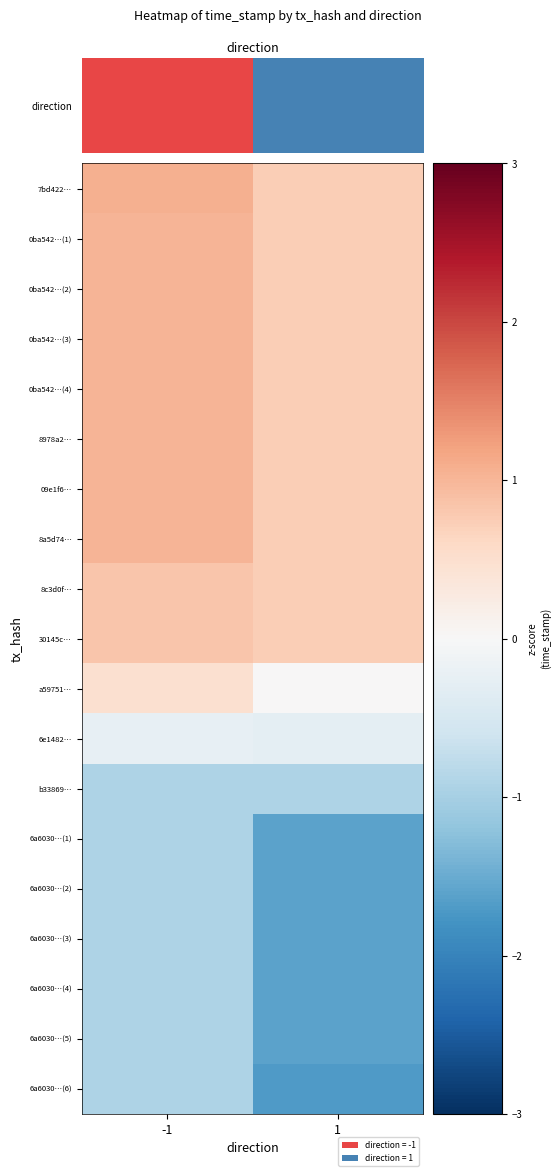

How many distinct data groups are displayed?

19